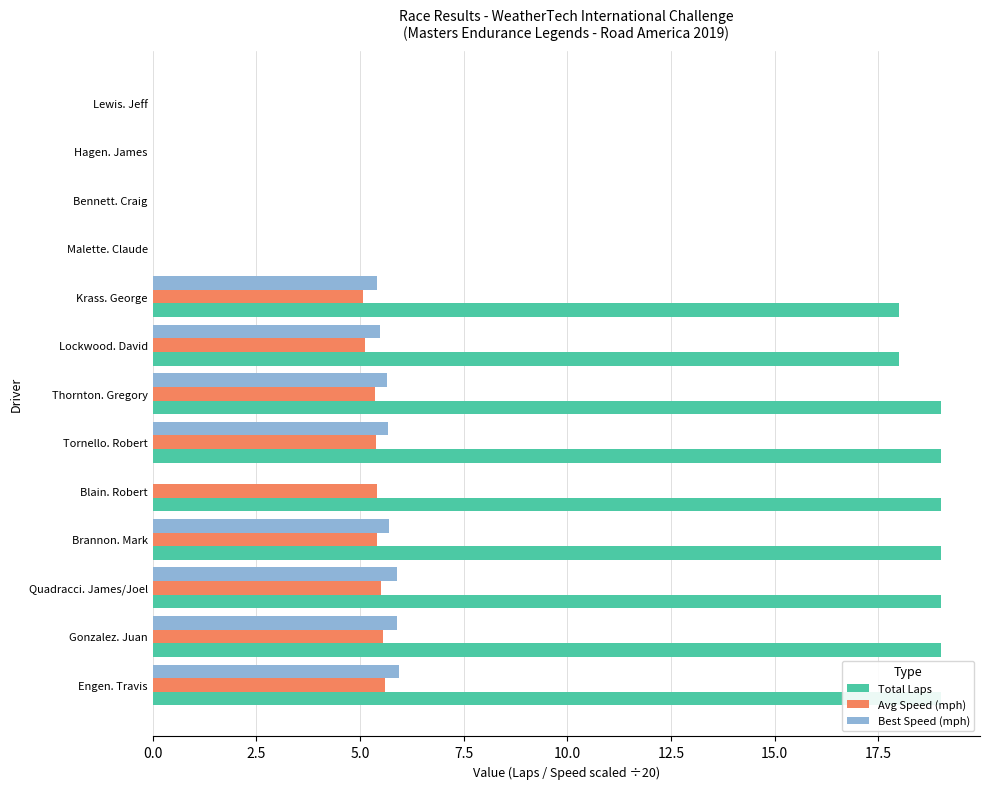

What is the greatest value displayed?

19.0